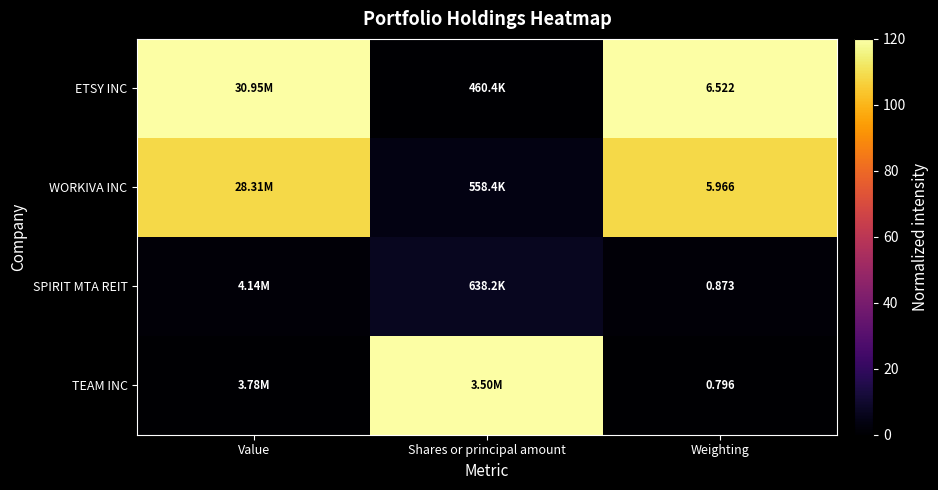

At how many categories does at least one series exceed 96?

3